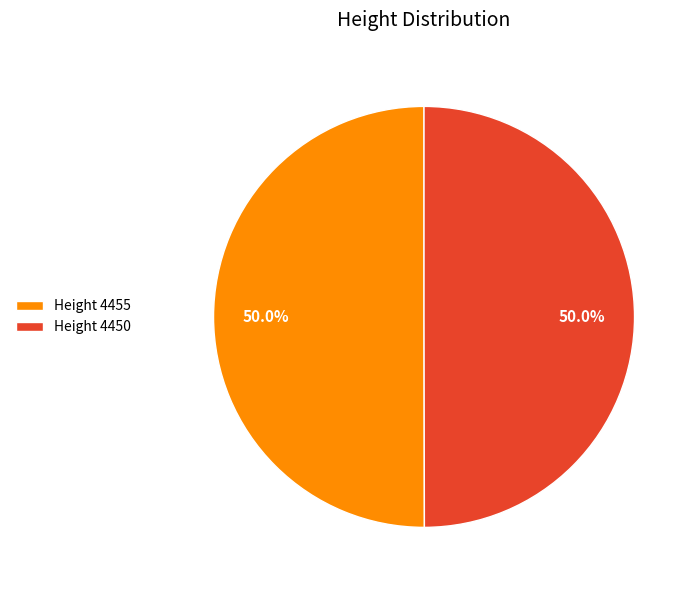

Combined, what portion of the pie is Height 4450 and Height 4455?

100.0%